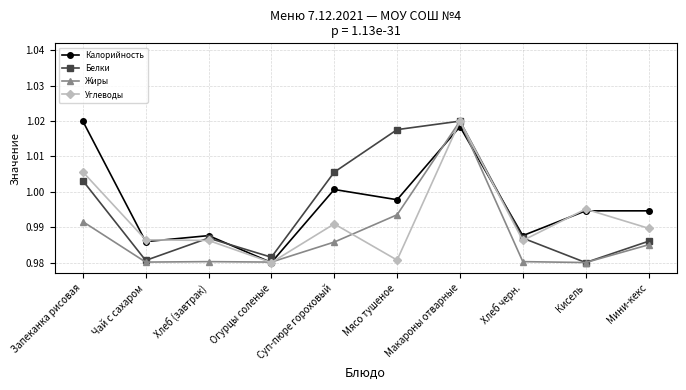

At which category is the sum across all series the highest?

Макароны отварные